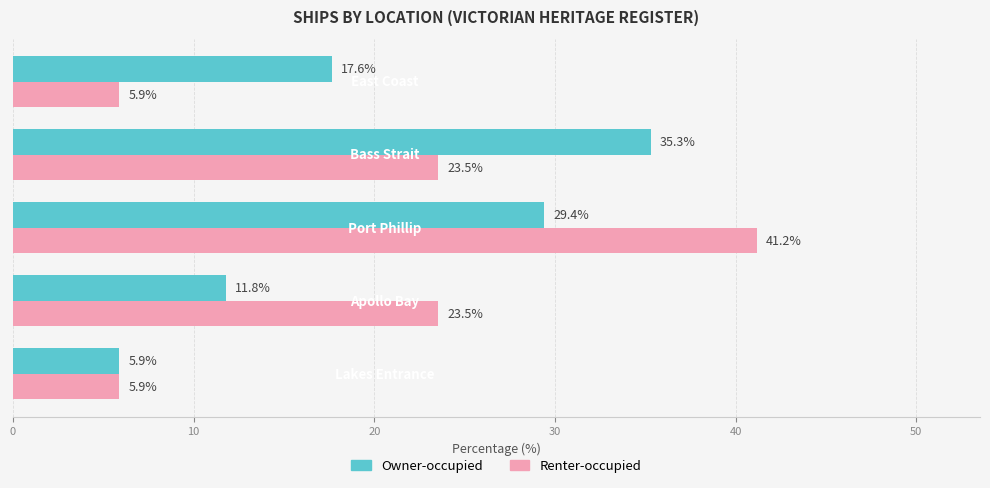

Rank the series by their maximum value, from lowest to highest.

Owner-occupied, Renter-occupied